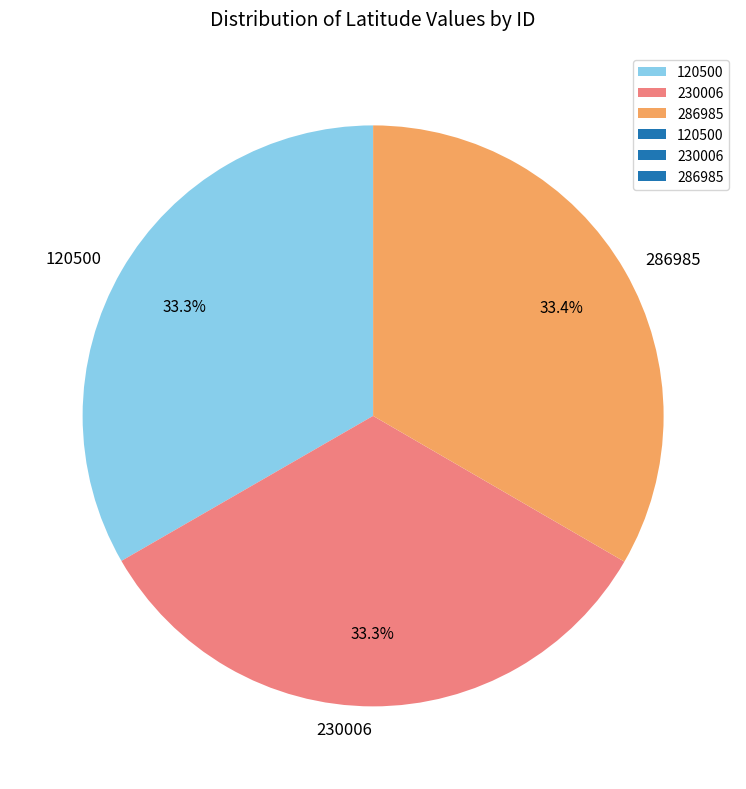

Is the sum of 120500 and 286985 greater than half?

Yes